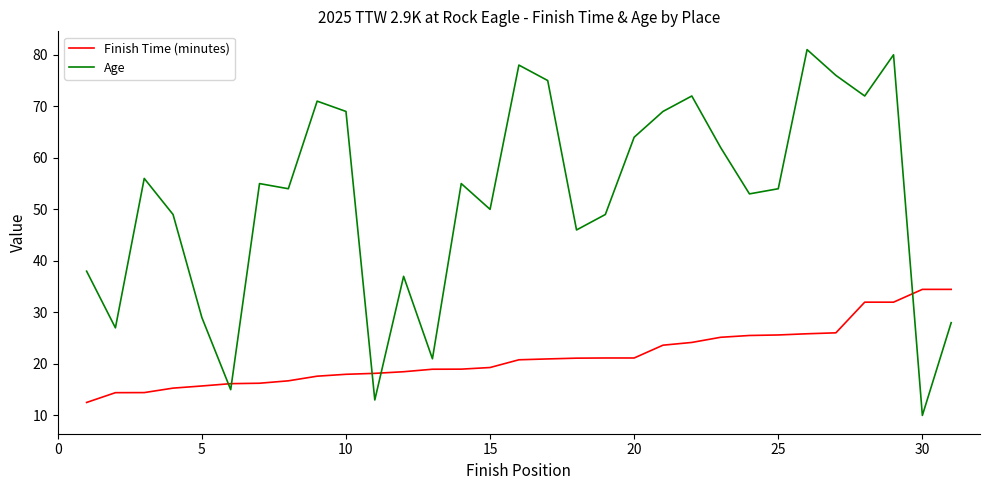

List the series in order of their overall mean, lowest first.

Finish Time (minutes), Age